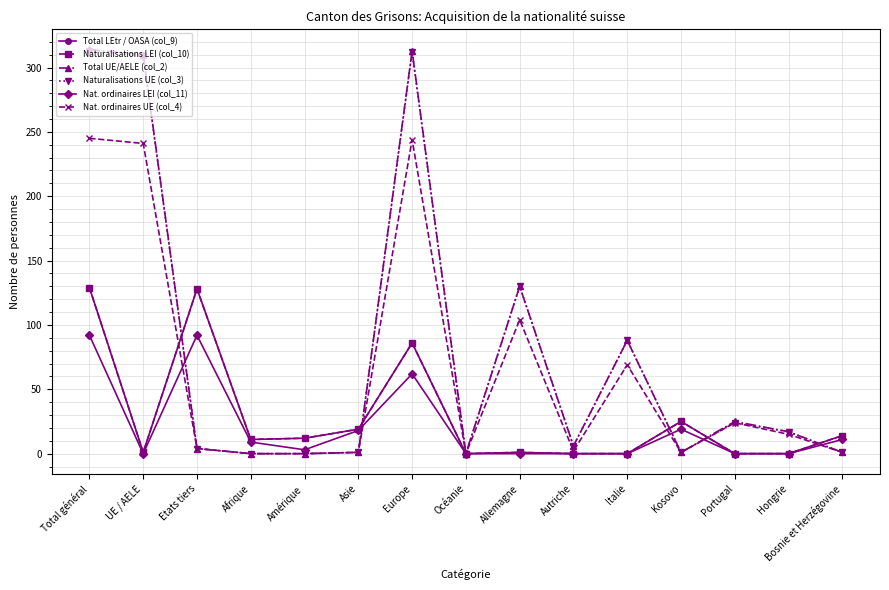

True or false: Total UE/AELE (col_2) has more than 0 interior local peaks.

True